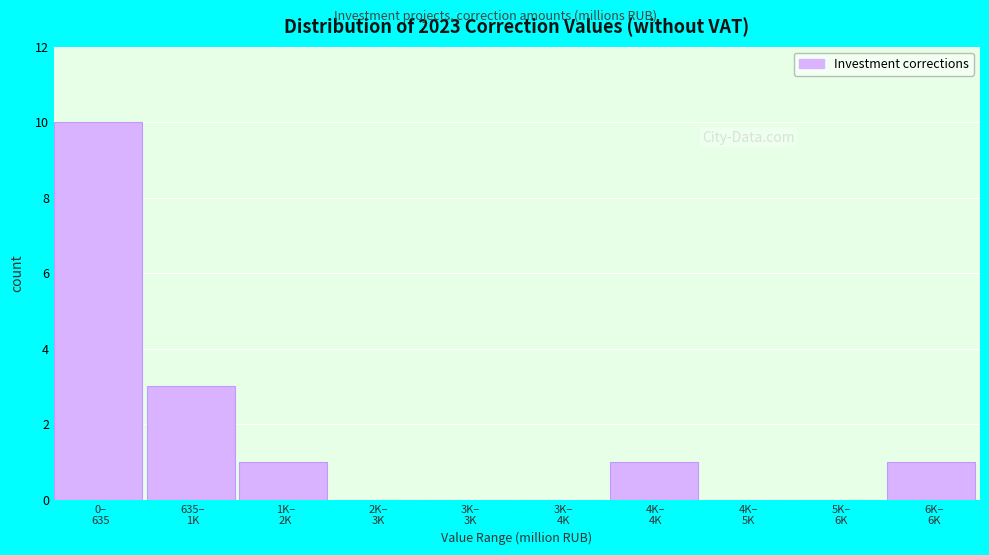

What is the maximum value shown in the chart?

10